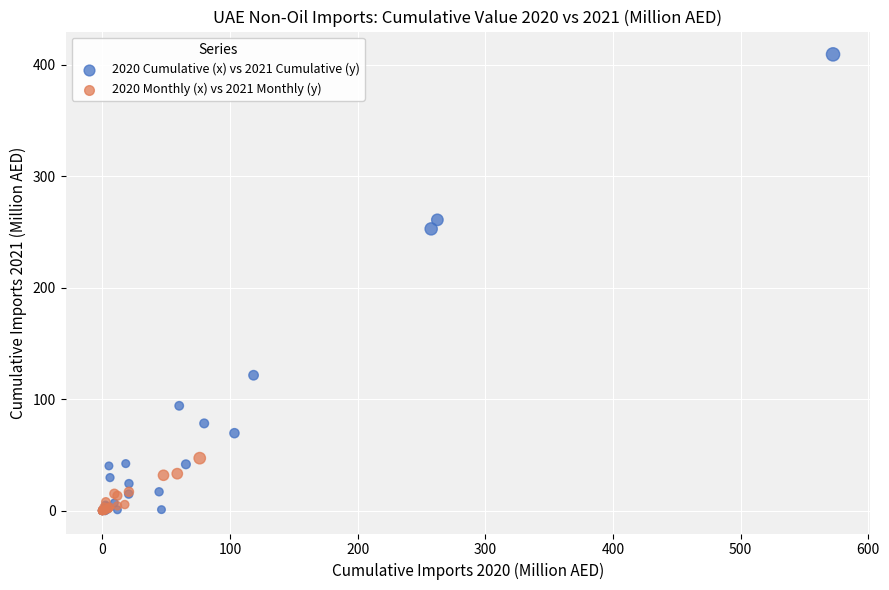

Which series contains the highest Y value?

2020 Cumulative (x) vs 2021 Cumulative (y)